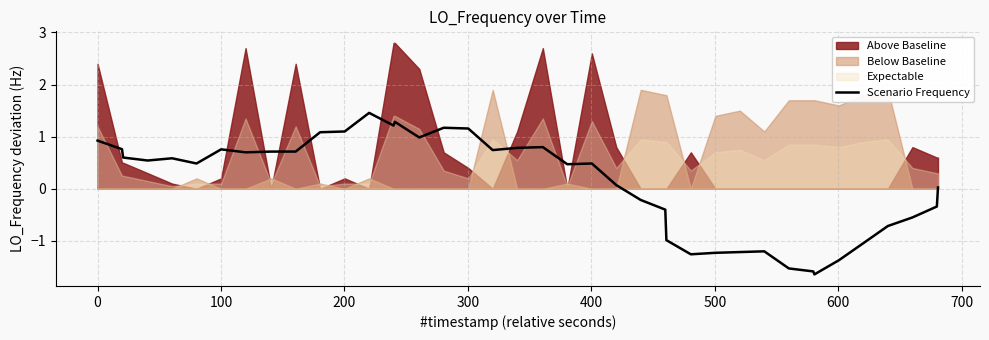

What is the maximum value for Scenario Frequency?

1.5